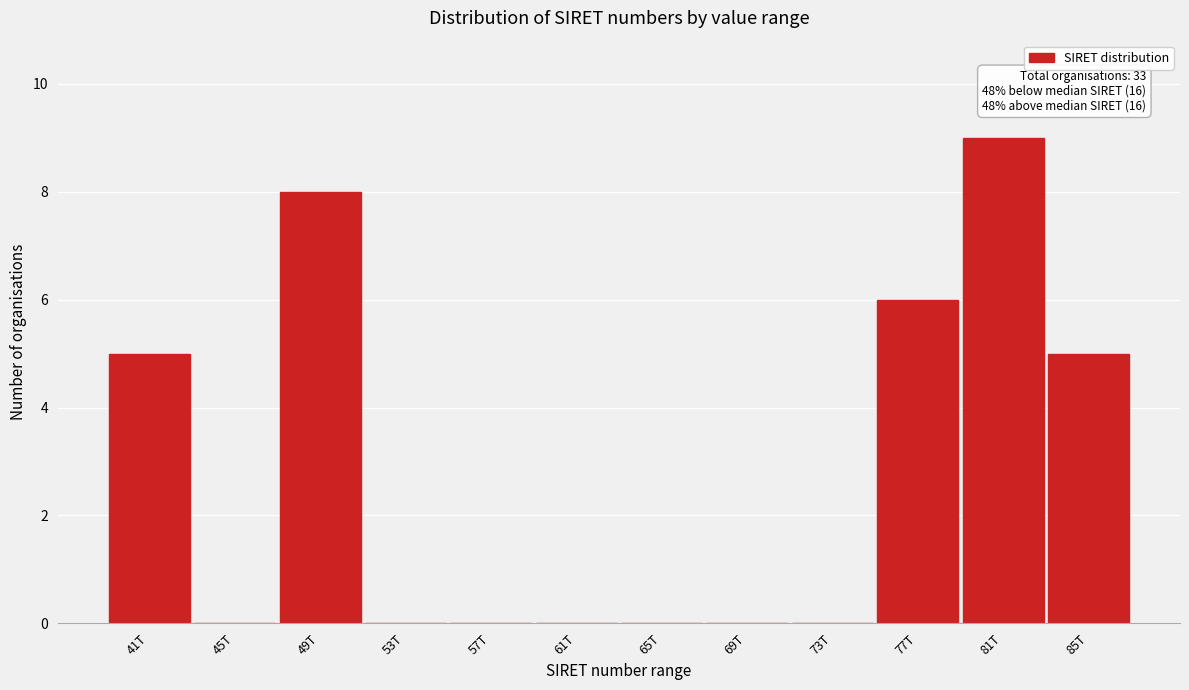

Reading left to right, what are all the values shown in this chart?

41T=5	45T=0	49T=8	53T=0	57T=0	61T=0	65T=0	69T=0	73T=0	77T=6	81T=9	85T=5